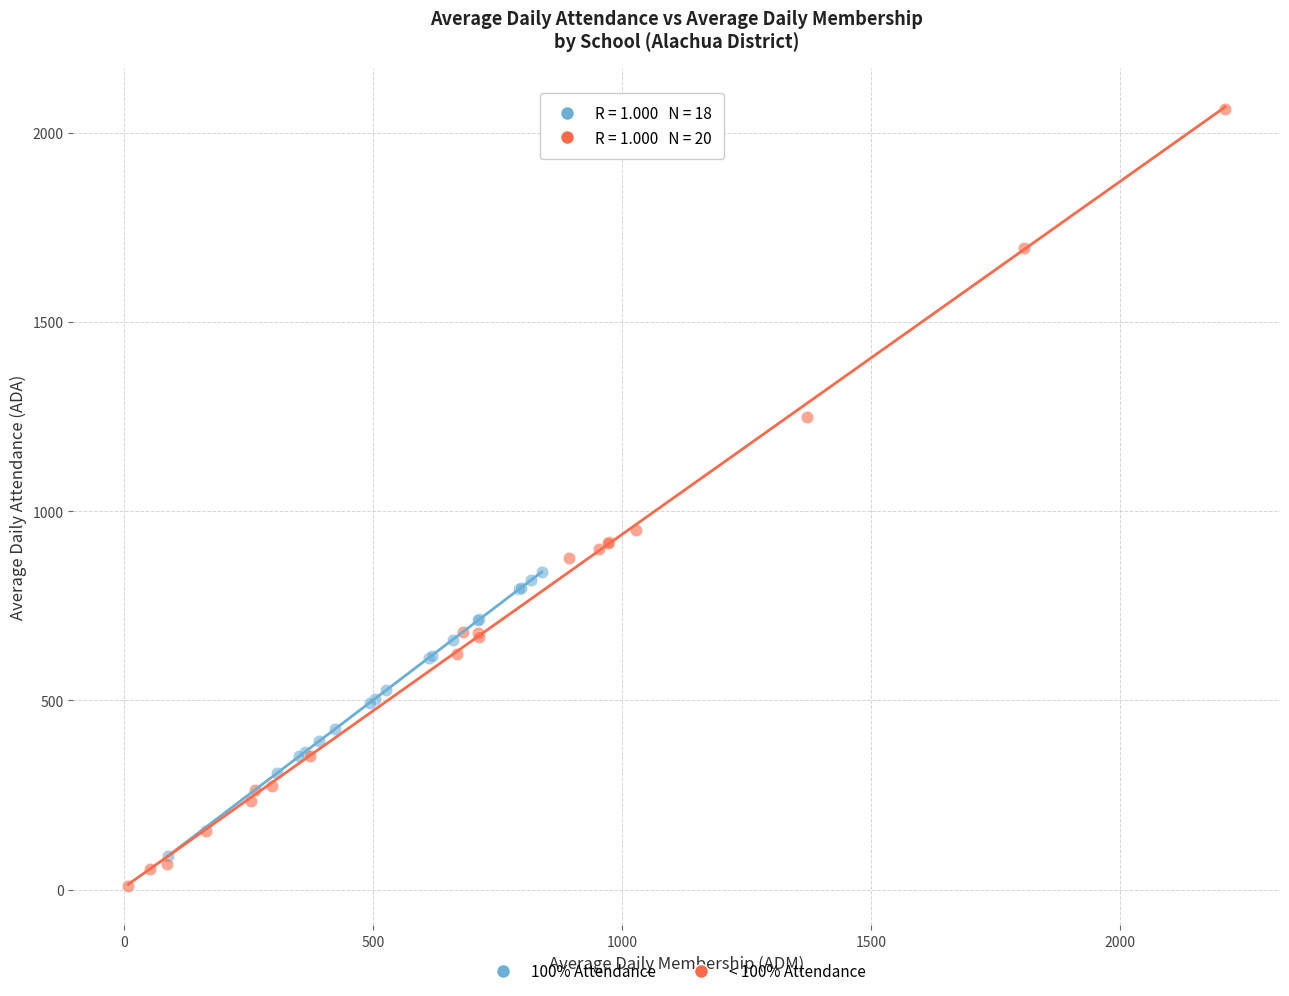

Which series has the widest spread of Y values?

< 100% Attendance